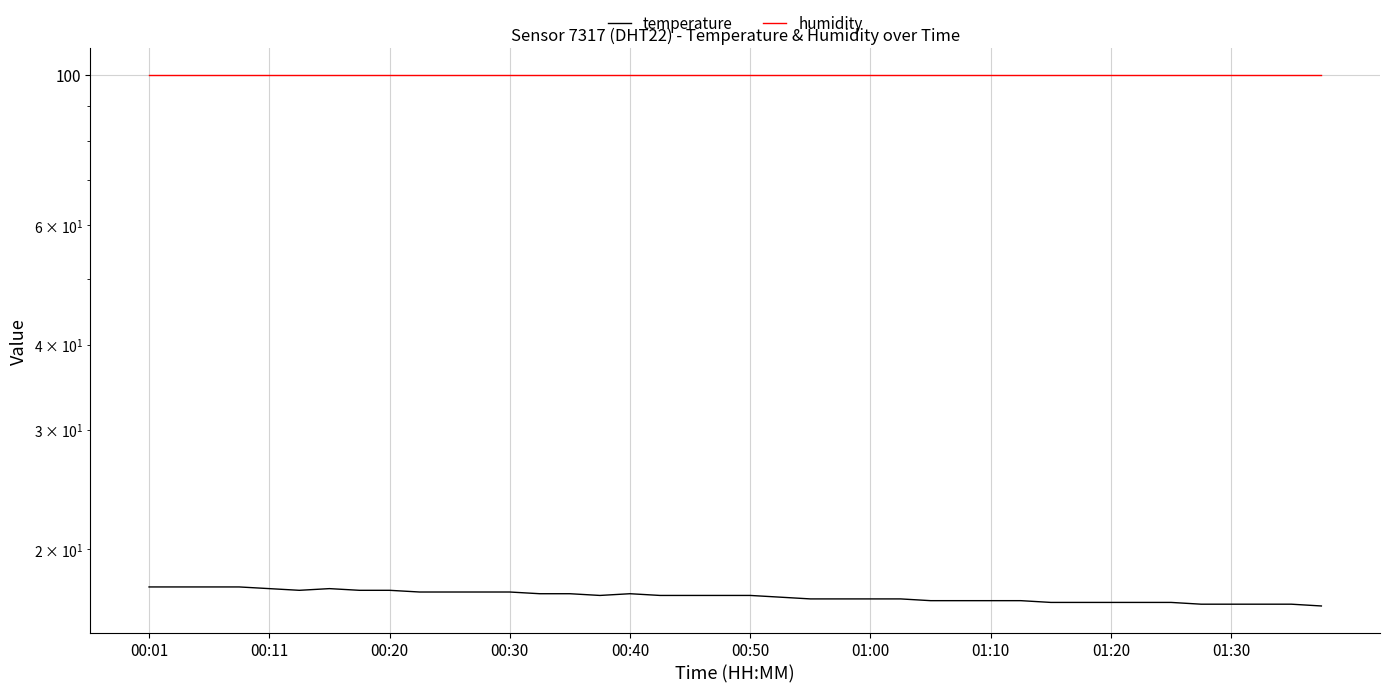

Reading right to left, extract all data points from this chart.

temperature: 16.5	16.6	16.6	16.6	16.6	16.7	16.7	16.7	16.7	16.7	16.8	16.8	16.8	16.8	16.9	16.9	16.9	16.9	17.0	17.1	17.1	17.1	17.1	17.2	17.1	17.2	17.2	17.3	17.3	17.3	17.3	17.4	17.4	17.5	17.4	17.5	17.6	17.6	17.6	17.6
humidity: 99.9	99.9	99.9	99.9	99.9	99.9	99.9	99.9	99.9	99.9	99.9	99.9	99.9	99.9	99.9	99.9	99.9	99.9	99.9	99.9	99.9	99.9	99.9	99.9	99.9	99.9	99.9	99.9	99.9	99.9	99.9	99.9	99.9	99.9	99.9	99.9	99.9	99.9	99.9	99.9